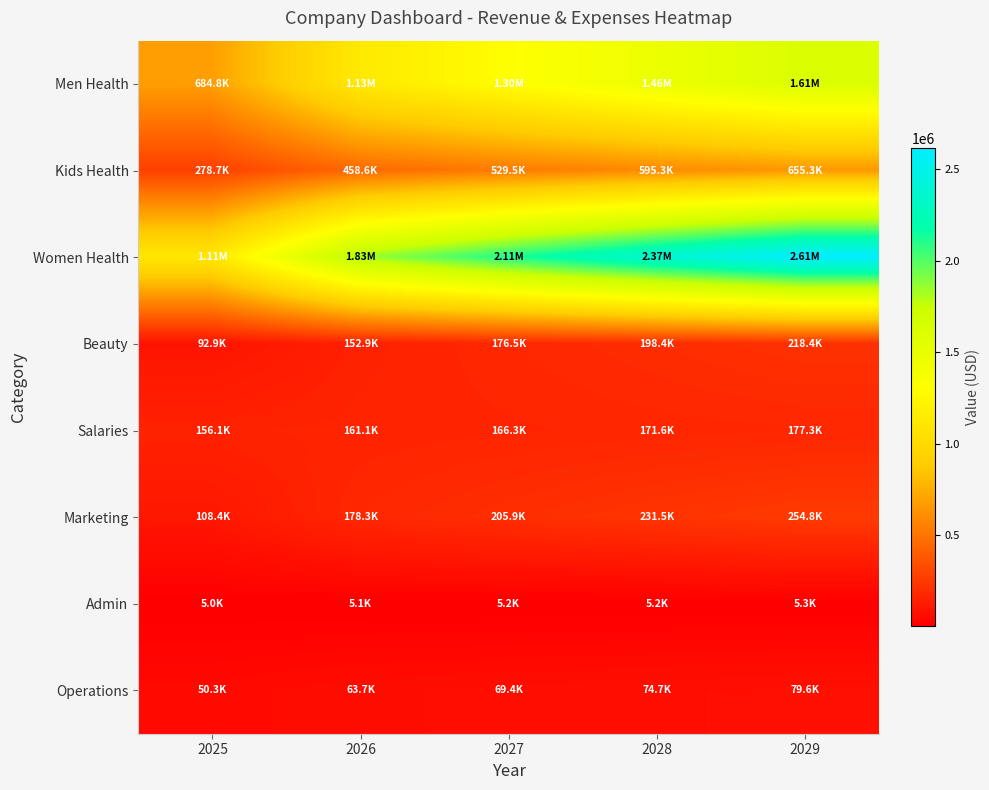

What is the difference between the highest and lowest values at 2025?

1106506.1